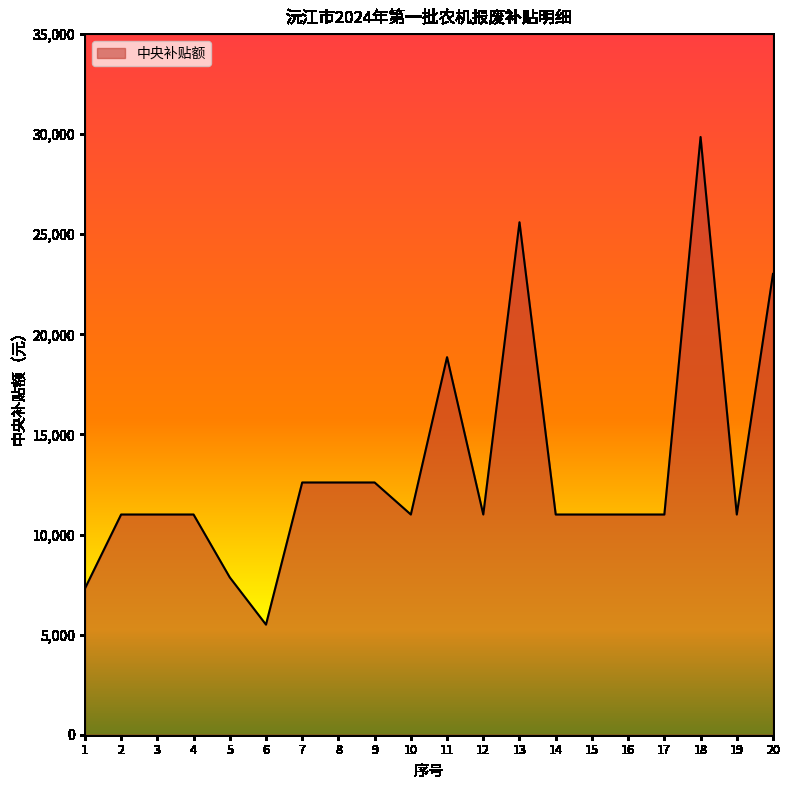

Which label corresponds to the smallest value in the chart?

6